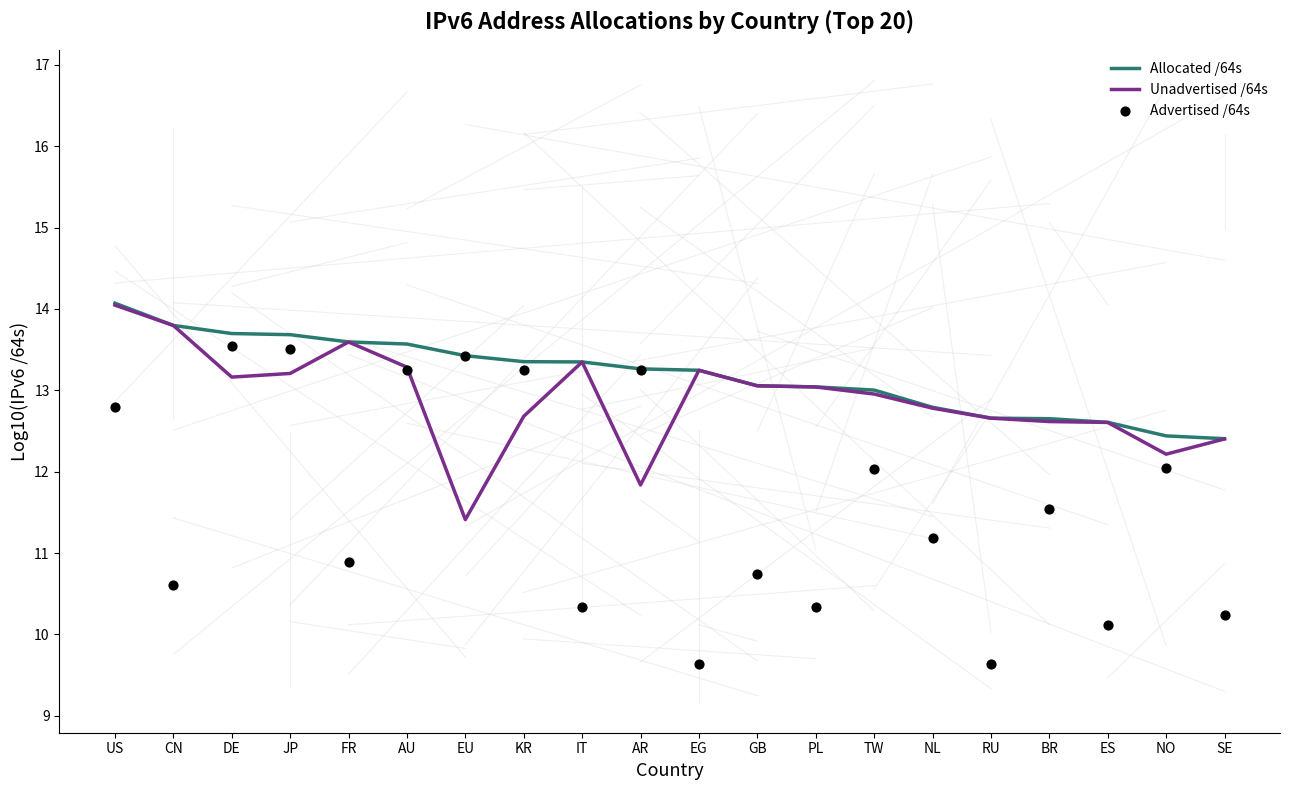

At how many categories does at least one series exceed 13?

14